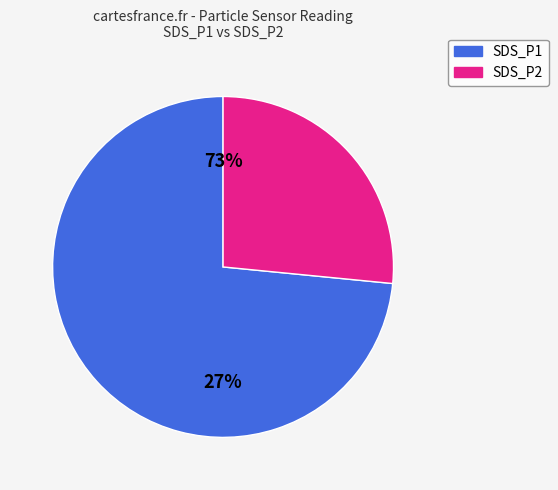

What is the change in value from SDS_P1 to SDS_P2?

-2.2